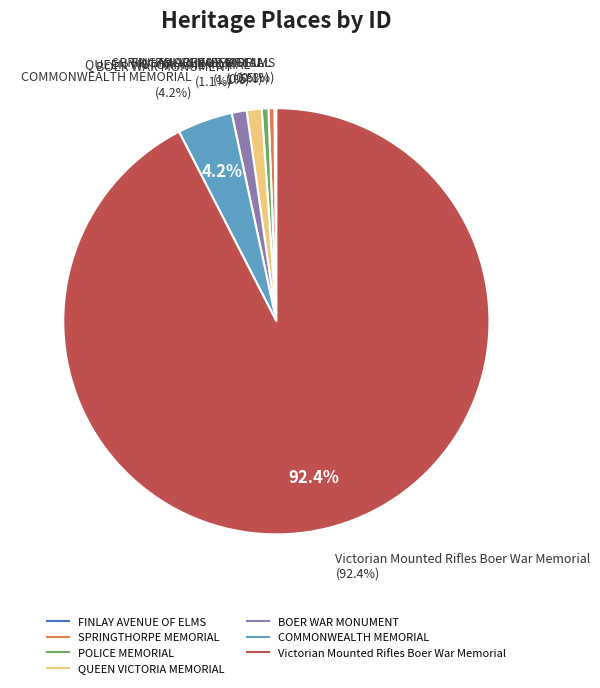

Count the number of slices in the pie.

7